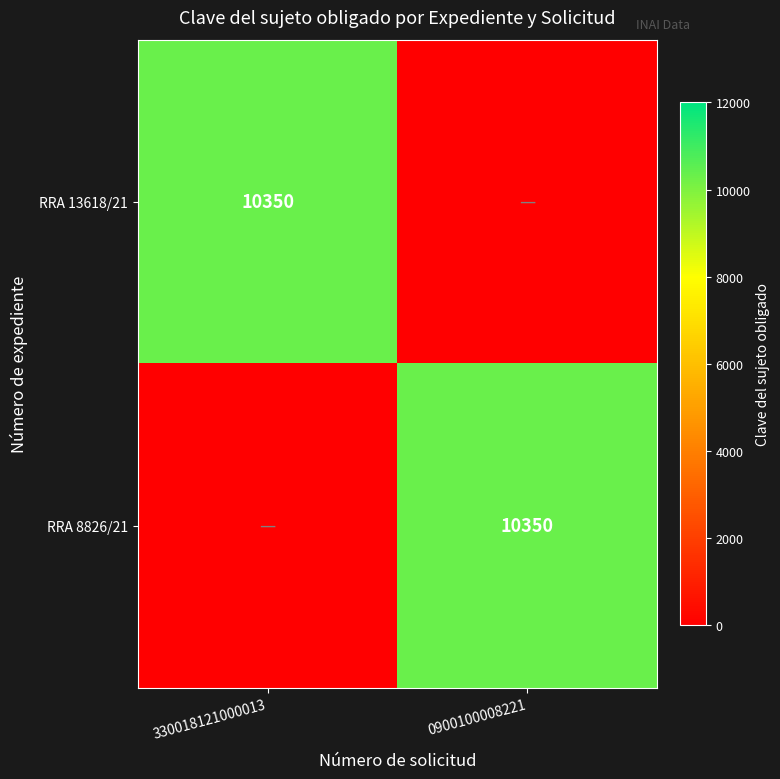

The value of RRA 13618/21 at 330018121000013 is 10350. True or false?

True